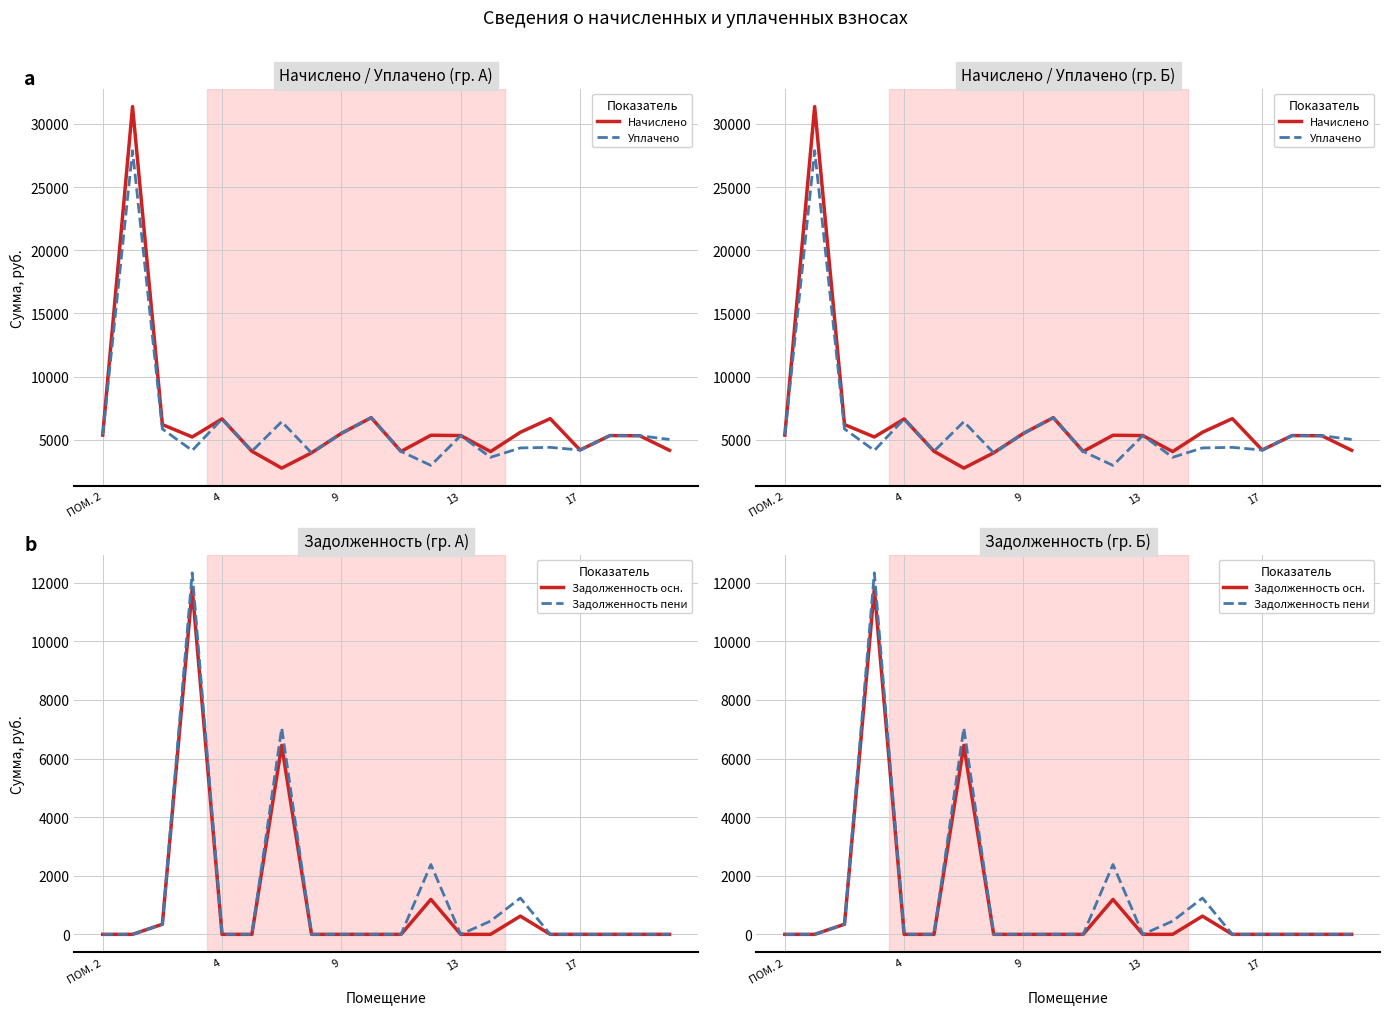

Is the value of Начислено at 9 greater than the value of Уплачено at 16?

Yes